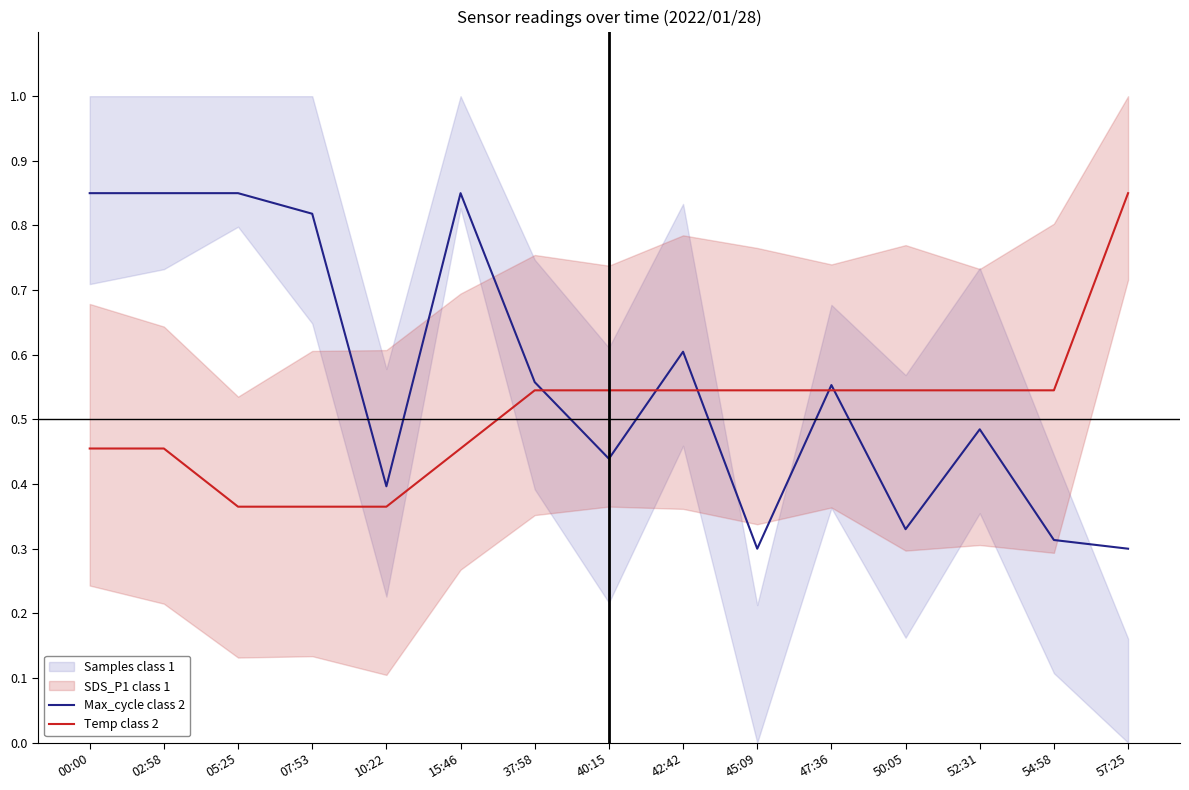

The Max_cycle class 2 series shows 0.1 at 52:31. True or false?

False